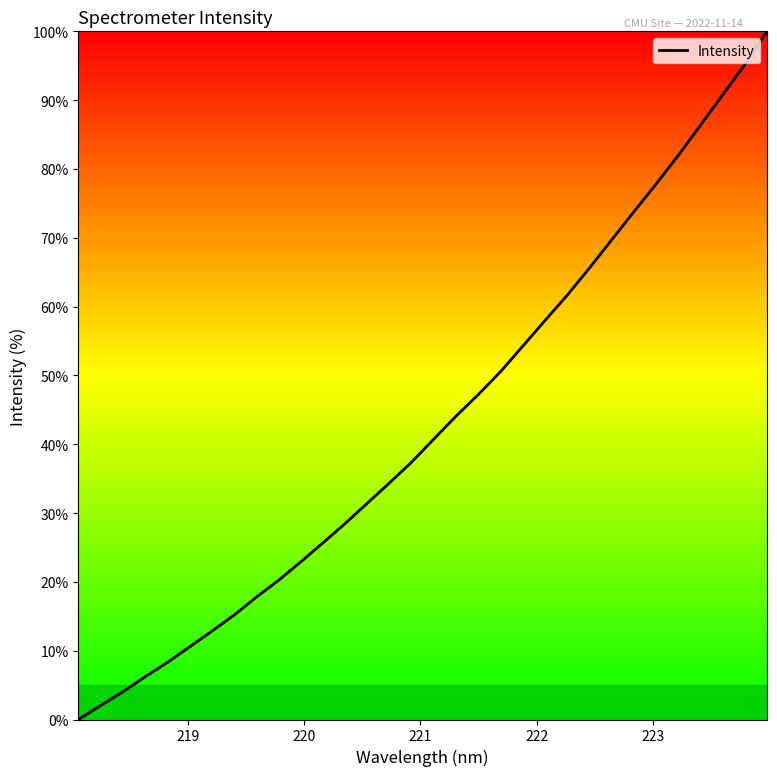

What is the greatest value displayed?

100.0